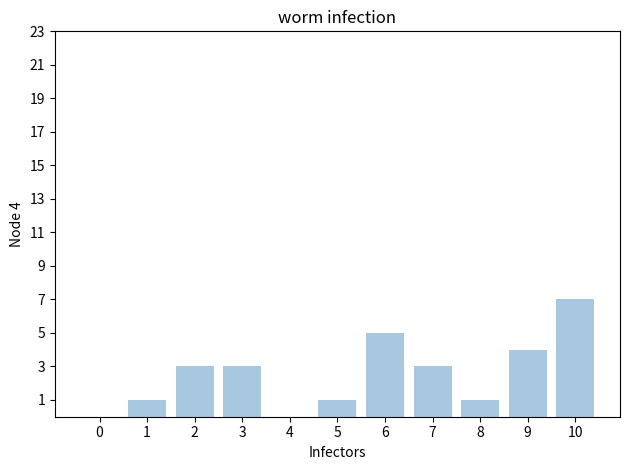

Count the number of categories in the chart.

11